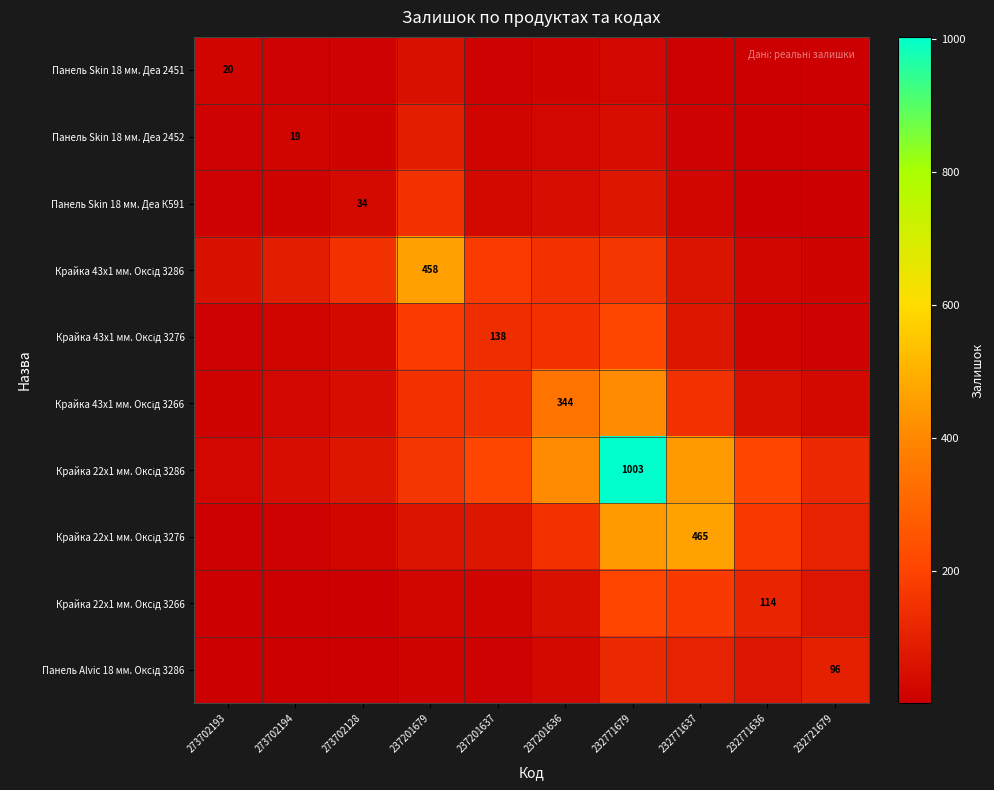

Is it true that Крайка 43x1 мм. Оксід 3276 equals 91.3 at 237201637?

False